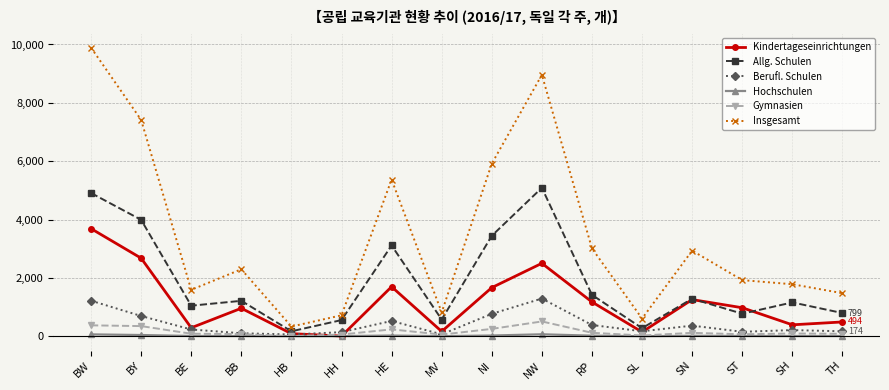

True or false: Insgesamt and Berufl. Schulen intersect in this chart.

False